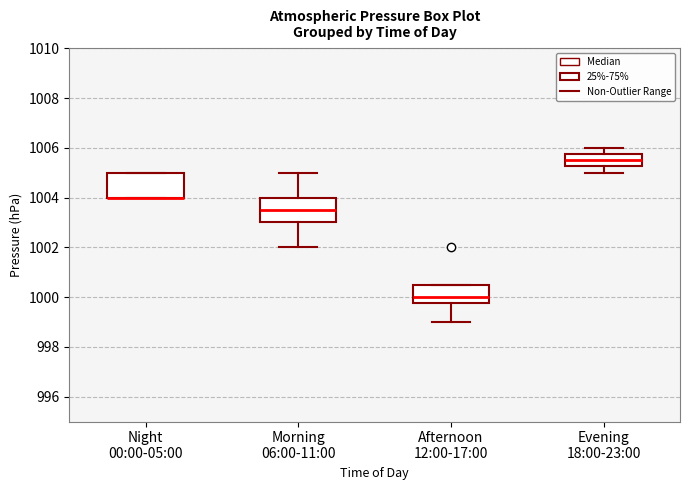

Where is the lower edge of the box for Night 00:00-05:00 on the y-axis? The values are not printed on the chart, so give them approximately, as read against the axis.

1004.0